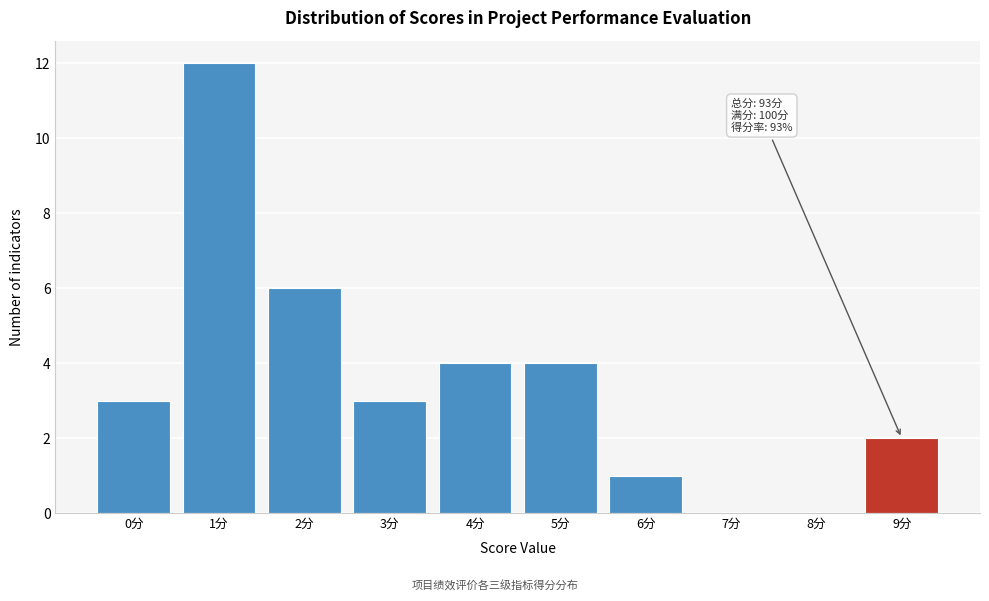

Reading right to left, list all the values displayed in this chart.

9分=2	8分=0	7分=0	6分=1	5分=4	4分=4	3分=3	2分=6	1分=12	0分=3